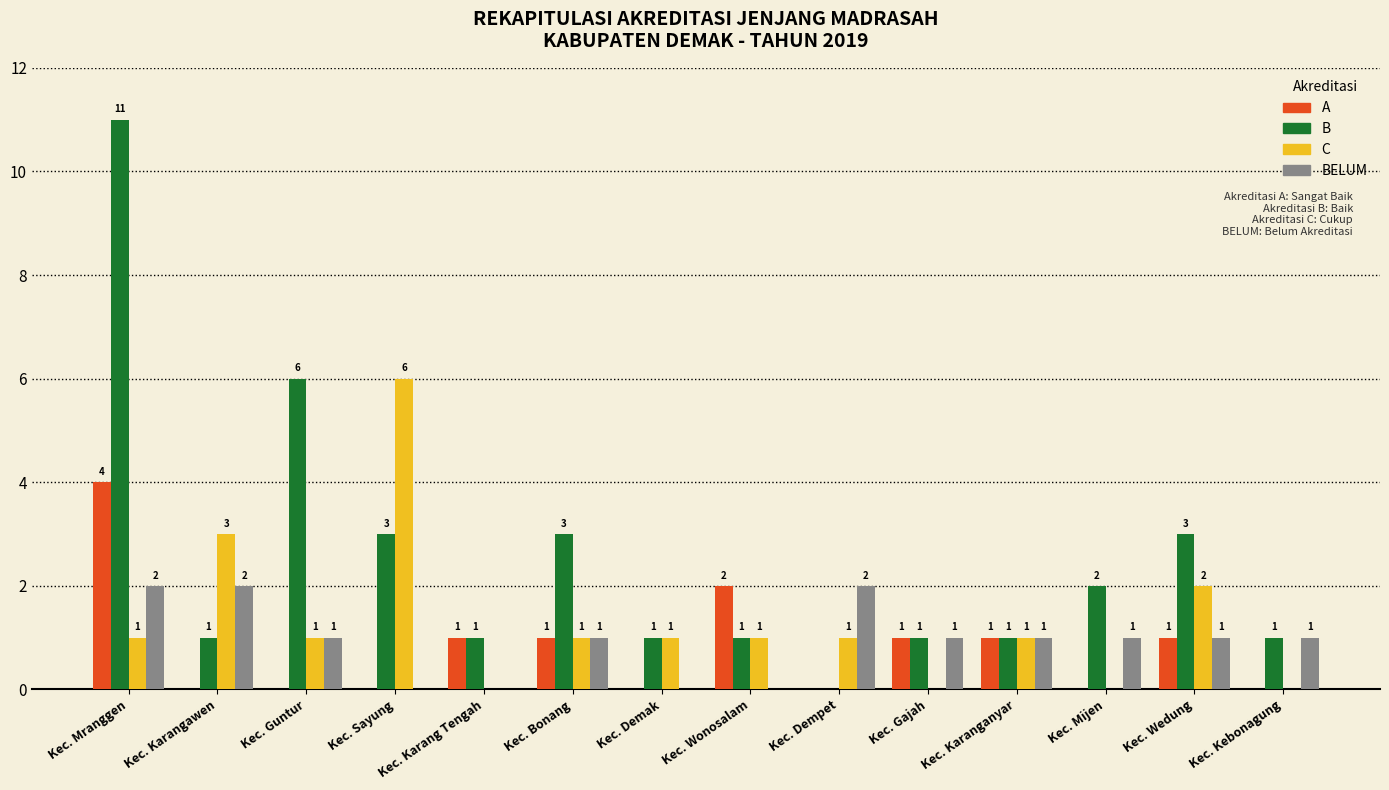

How many groups of bars are there?

14